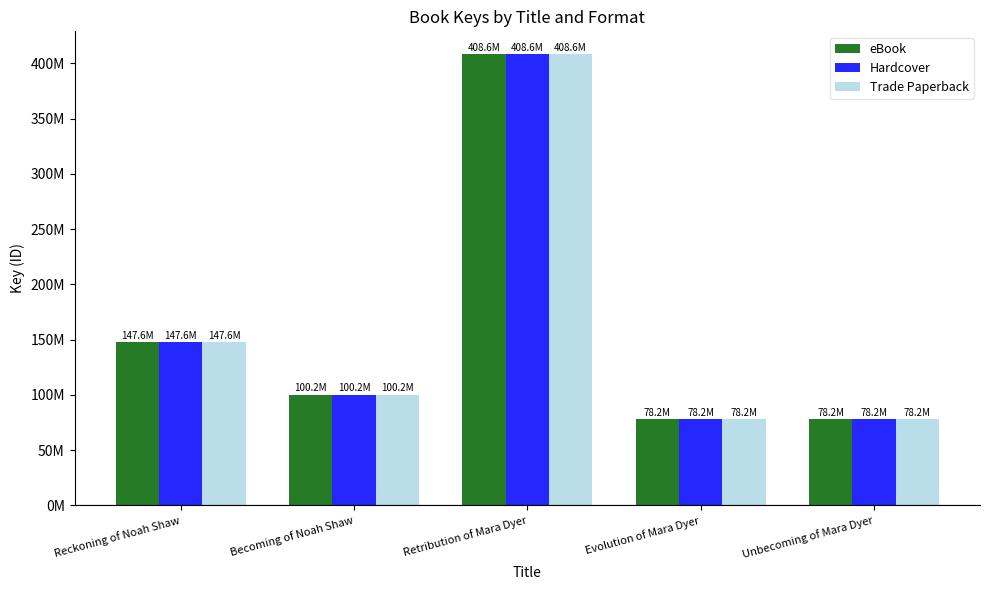

What are all the series names shown in the legend?

eBook, Hardcover, Trade Paperback